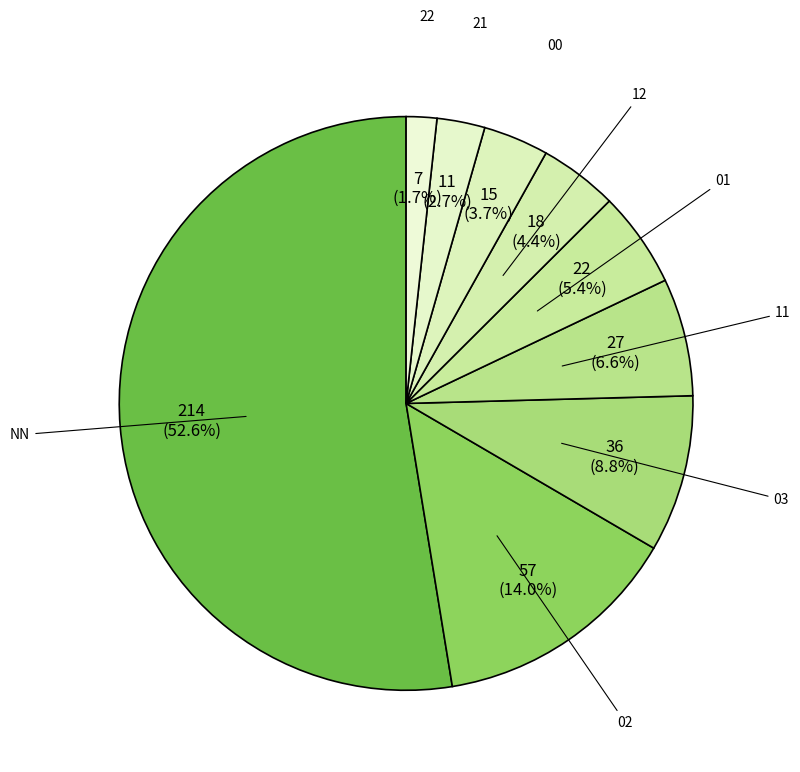

Count the number of slices in the pie.

9